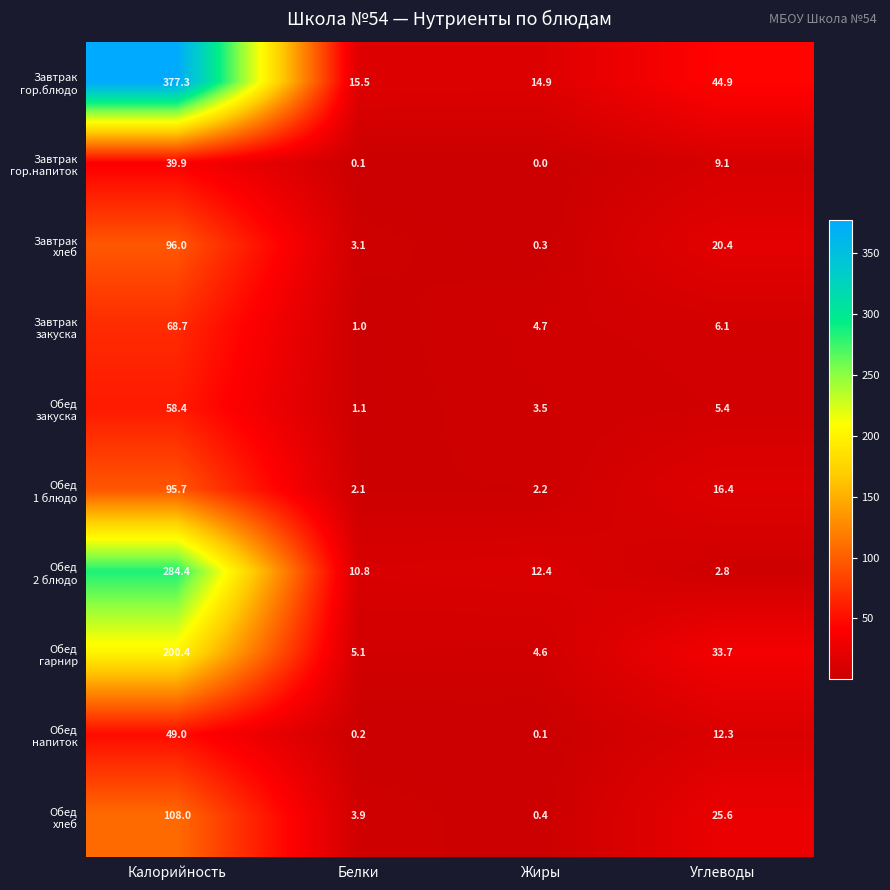

What is the difference between the highest and lowest values at Белки?

15.4